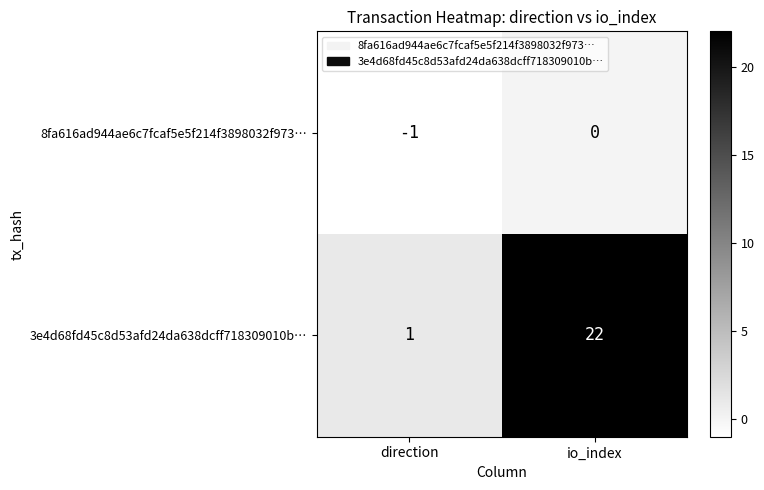

What is the difference between the 3e4d68fd45c8d53afd24da638dcff718309010b… values at direction and io_index?

21